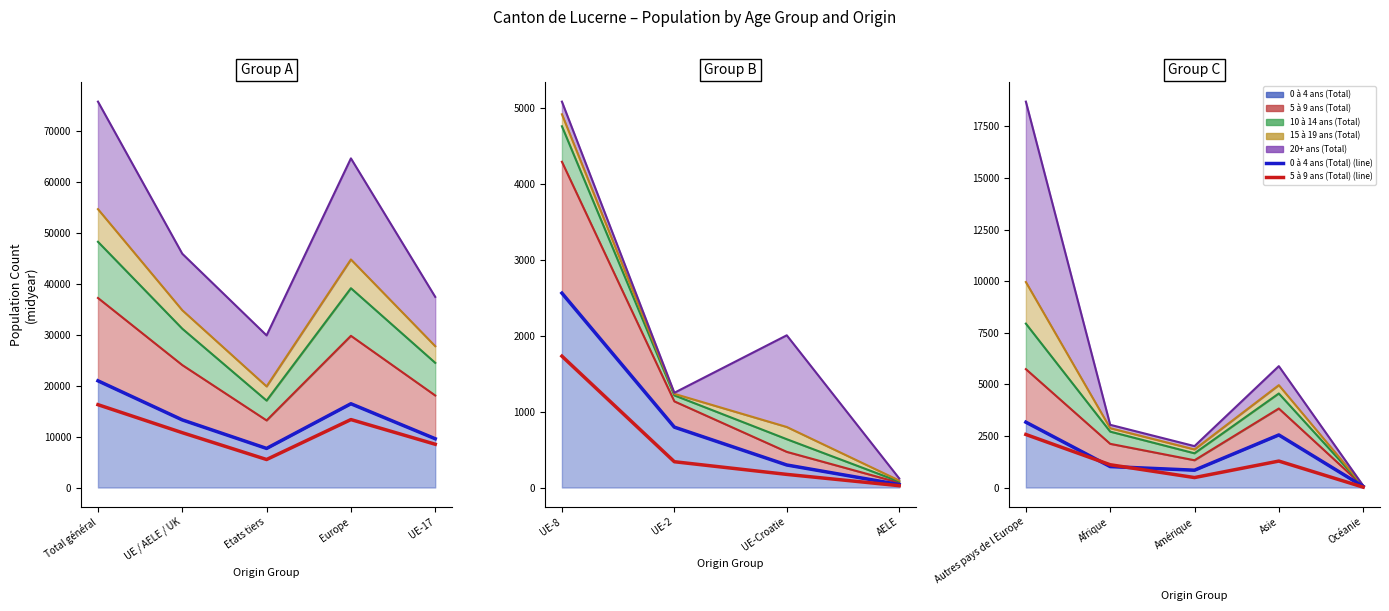

At how many categories does at least one series exceed 3100?

1